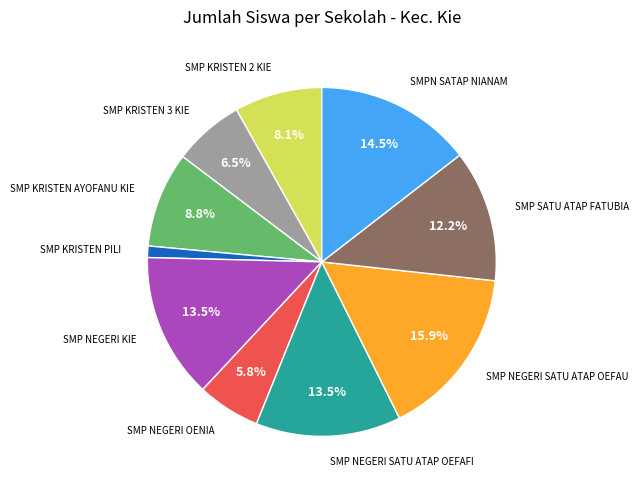

Do SMP NEGERI OENIA and SMP KRISTEN PILI together represent more than half of the pie?

No